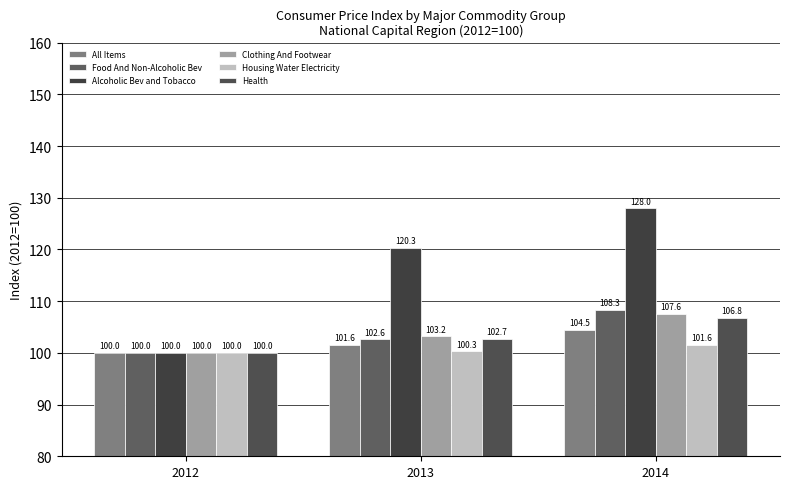

What is the value of the Health bar at the 3rd from the left?

106.8